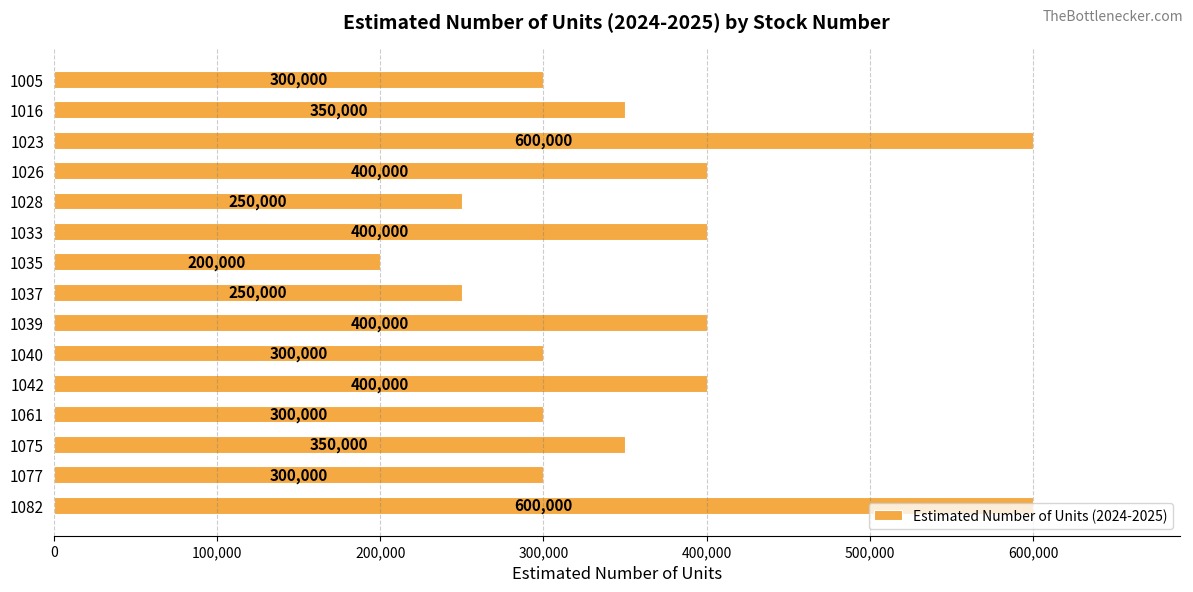

What is the value of the 3rd bar from the top?

600000